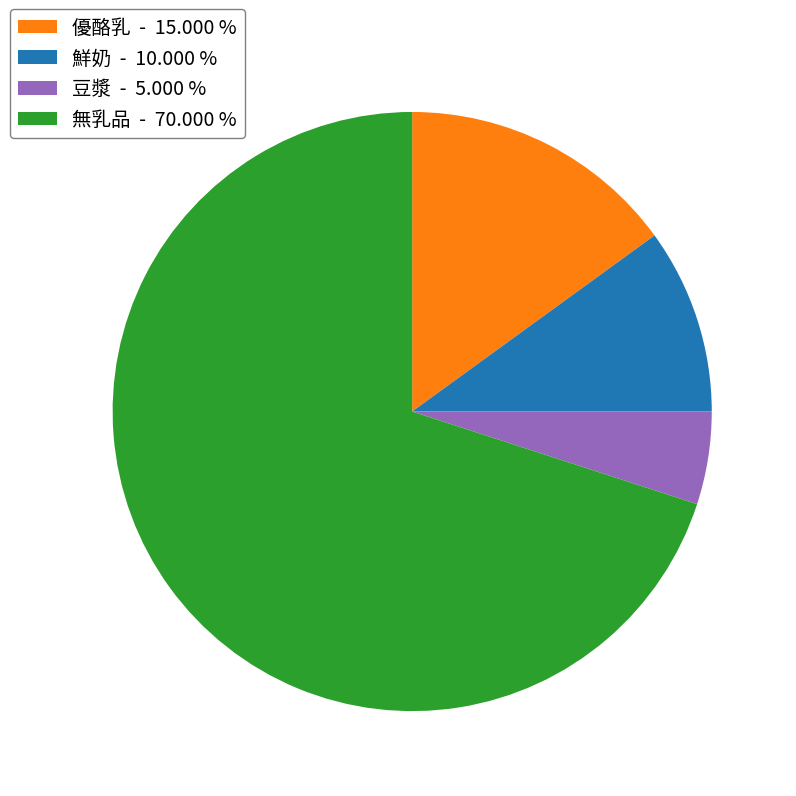

Does any single category account for the majority?

Yes